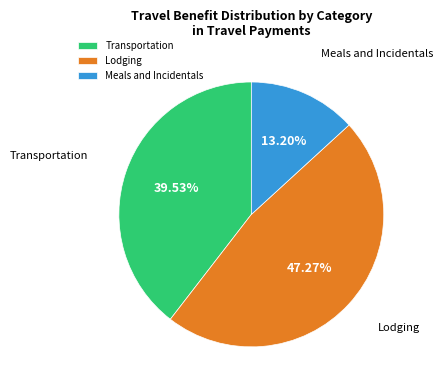

To the nearest percent, what portion does Lodging represent?

47%